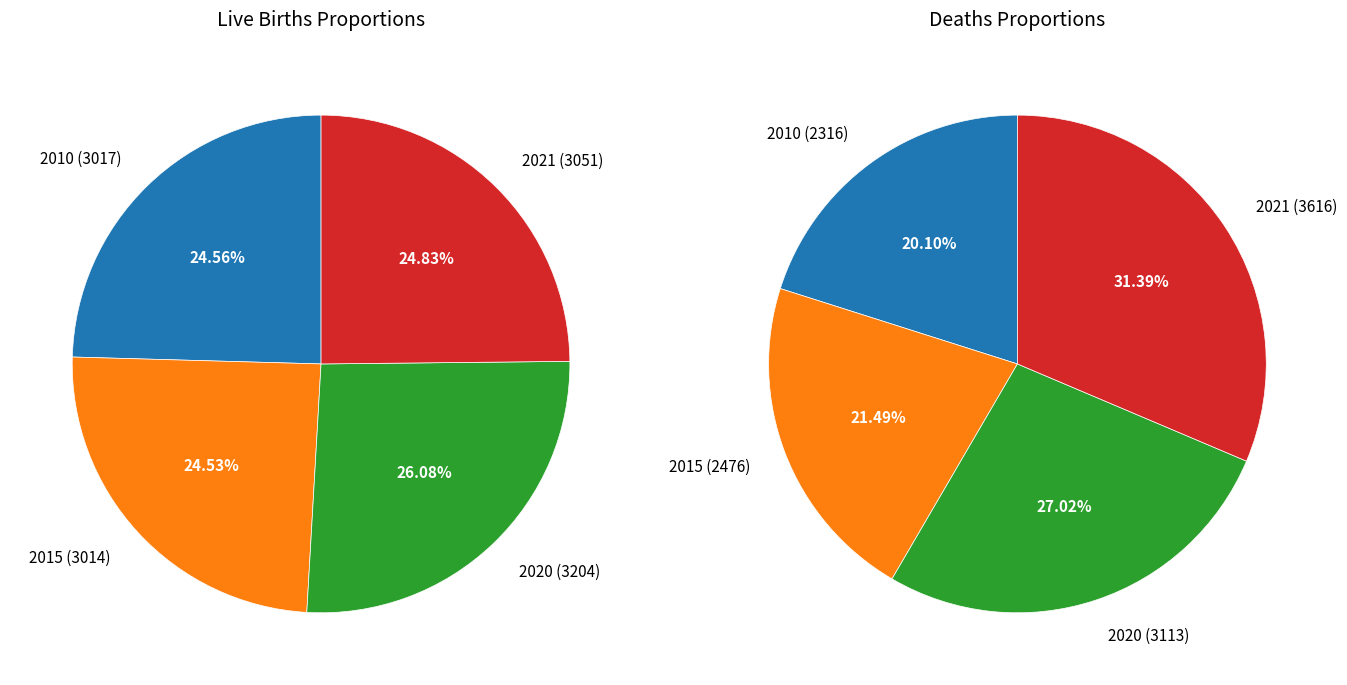

True or false: 2021 accounts for 31% of the total.

True